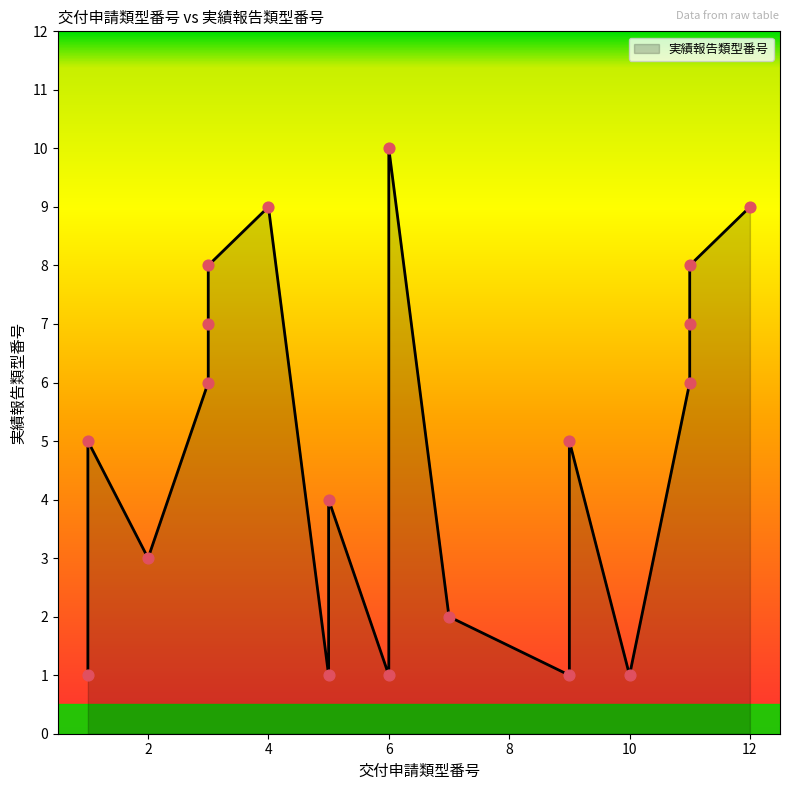

Between 3 and 1, which is larger?

3